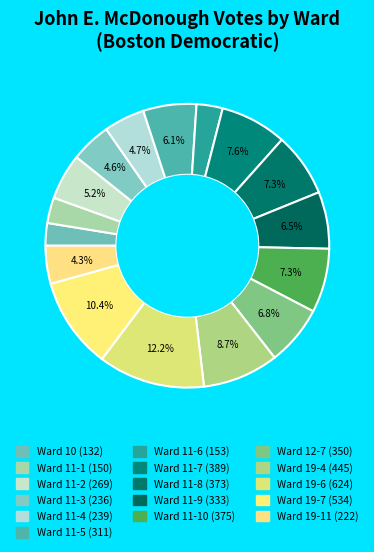

Which slice is the smallest?

Ward 10